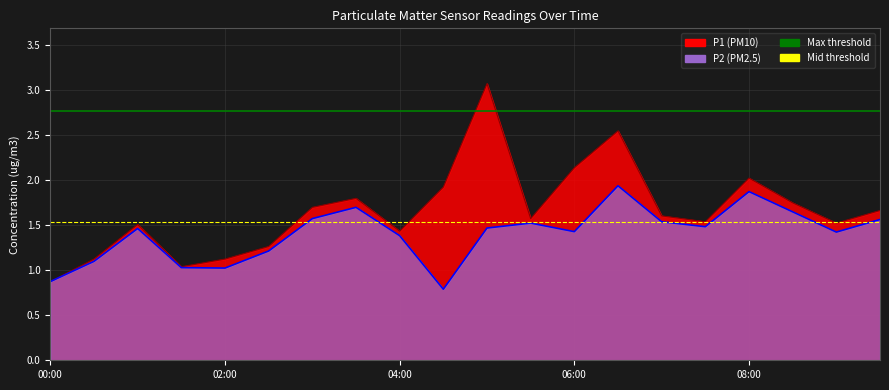

How many lines are shown in the chart?

2